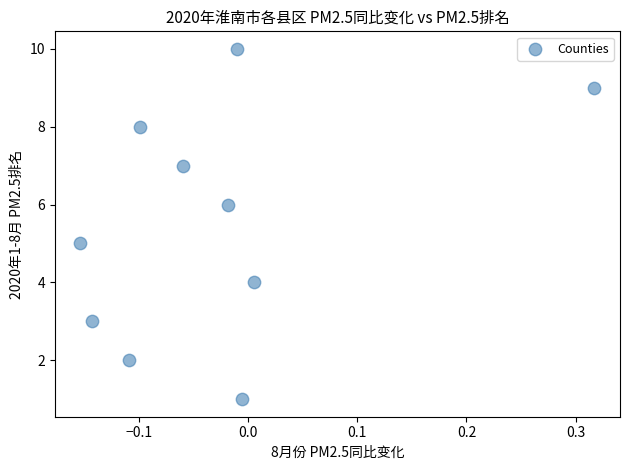

What is the range of Y values (max minus min)?

9